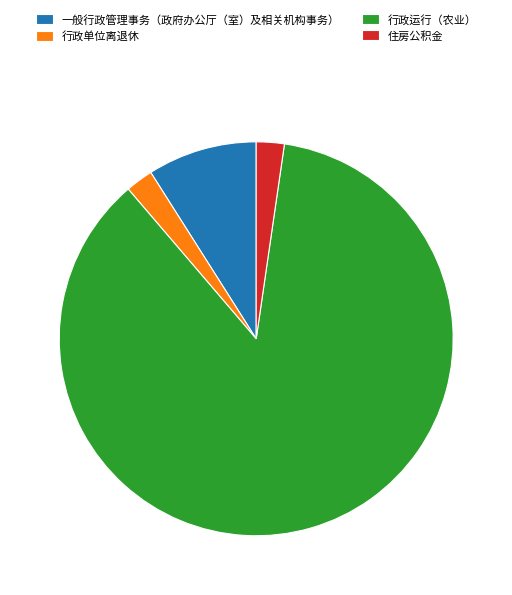

Is it true that 行政单位离退休 is 12% of the pie?

False